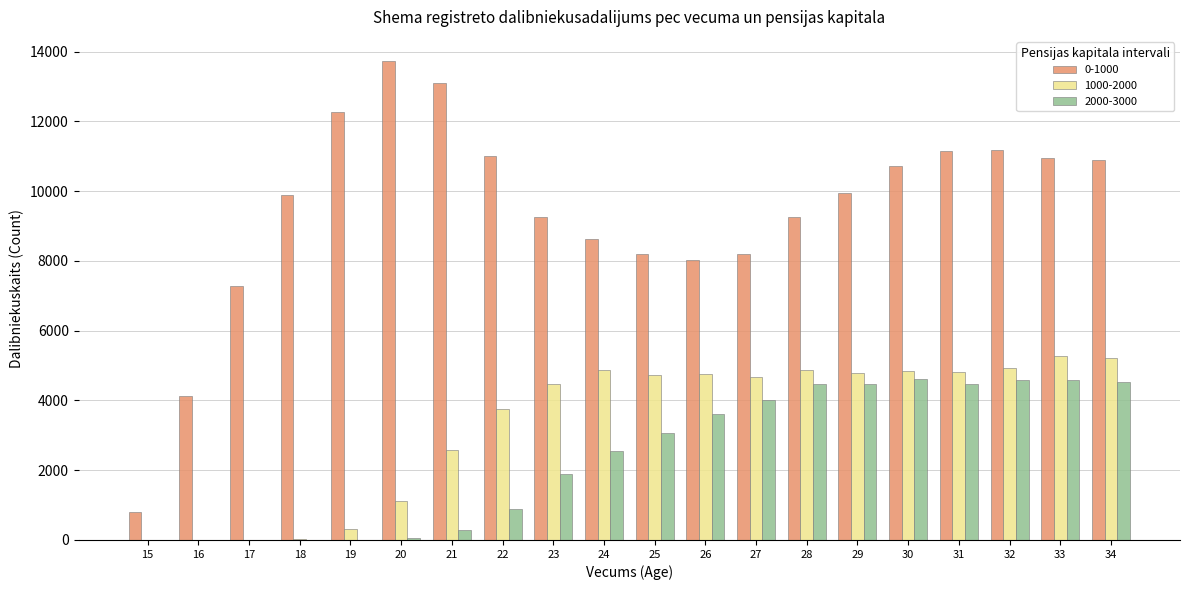

Which series changed the most between 22 and 28?

2000-3000